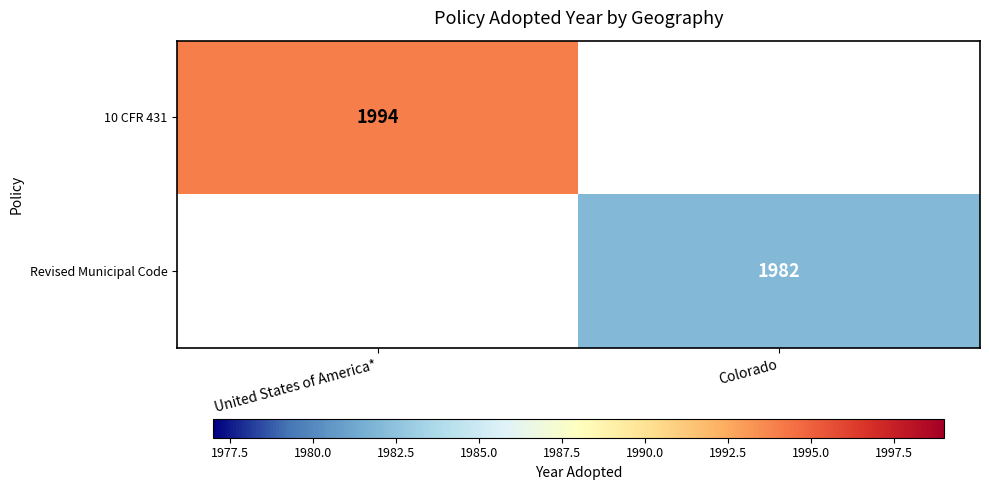

How many categories are shown in the chart?

2